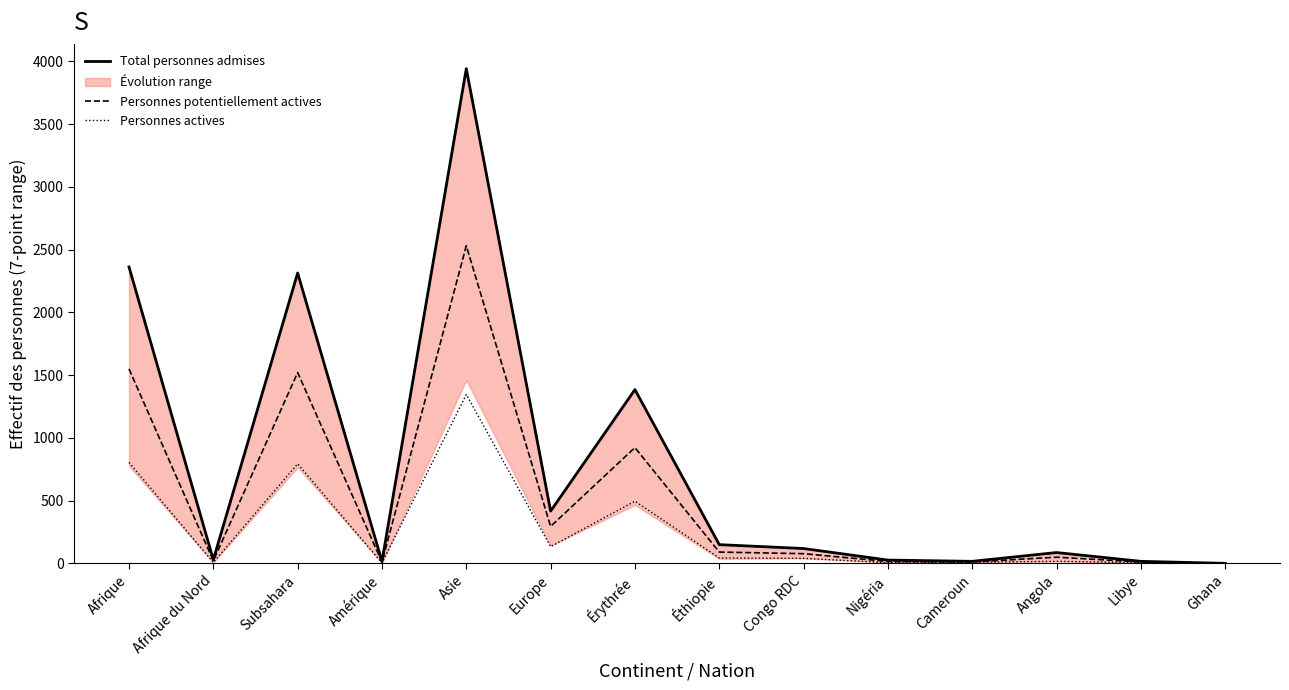

Rank the series at Asie from highest to lowest value.

Total personnes admises, Personnes potentiellement actives, Personnes actives